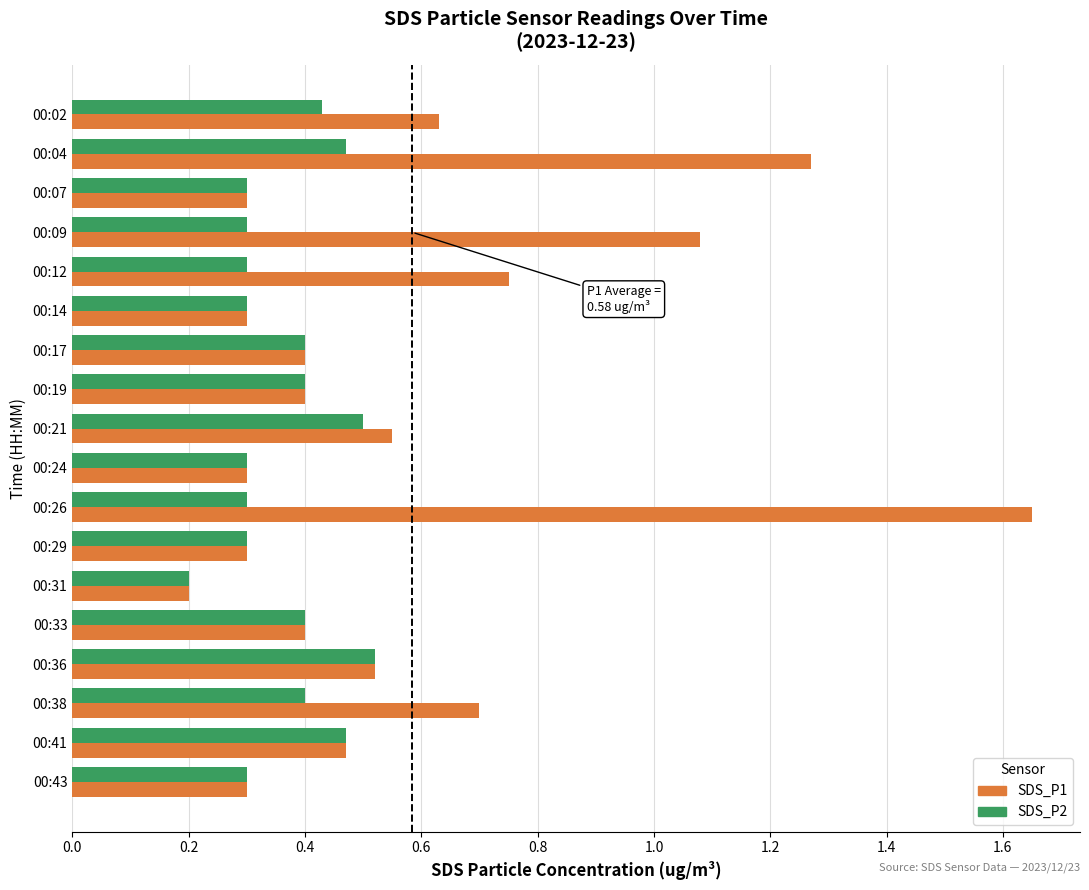

At which category does the chart reach its minimum across all series?

00:31